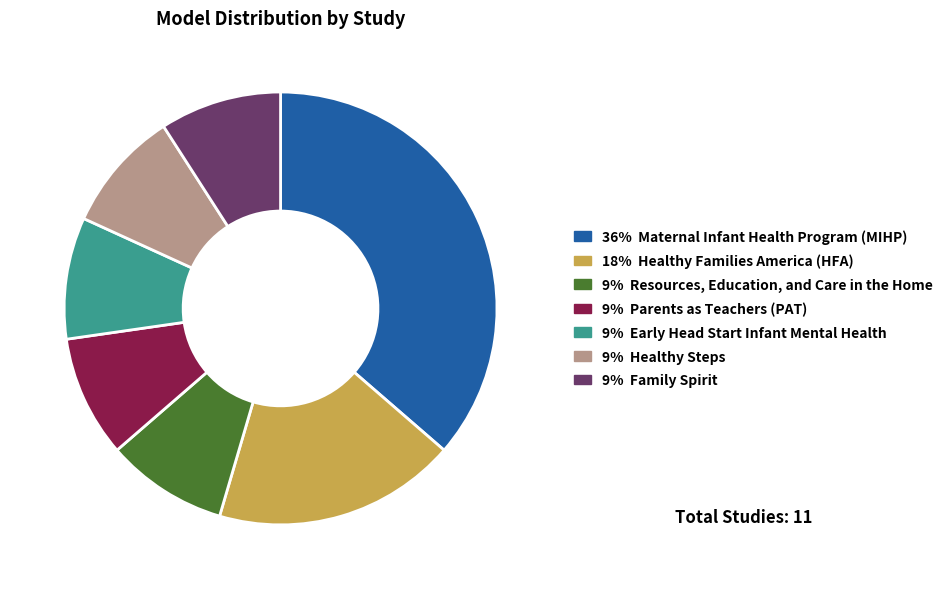

Is there any slice that represents more than half of the pie?

No